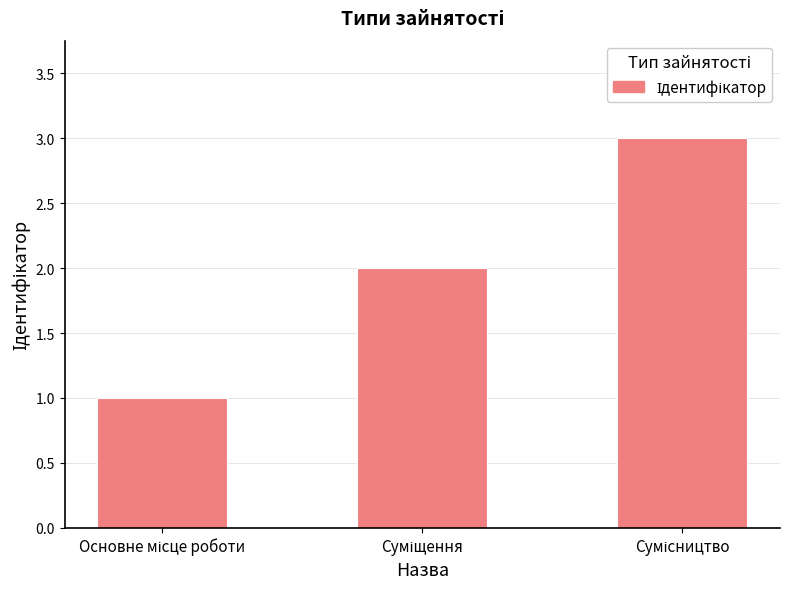

What is the maximum value shown in the chart?

3